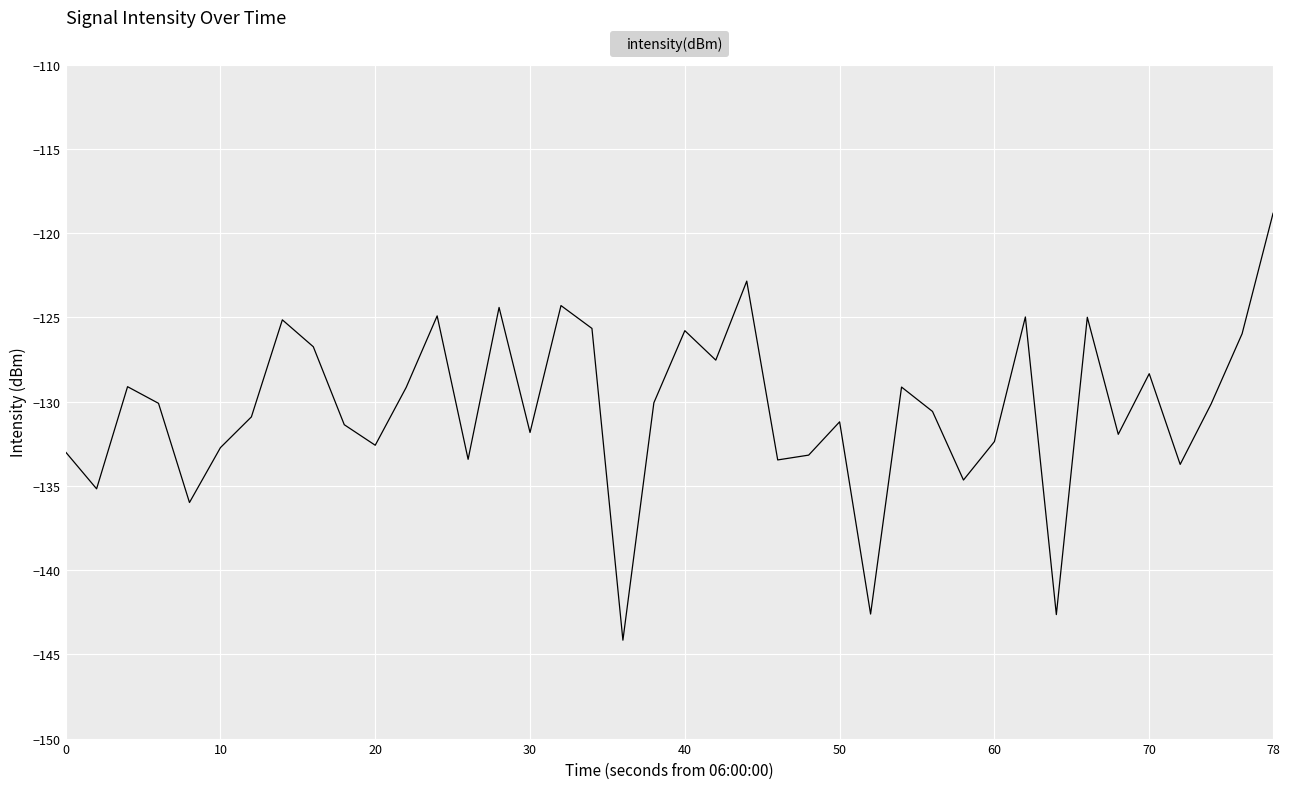

What is the minimum value shown in the chart?

-144.2